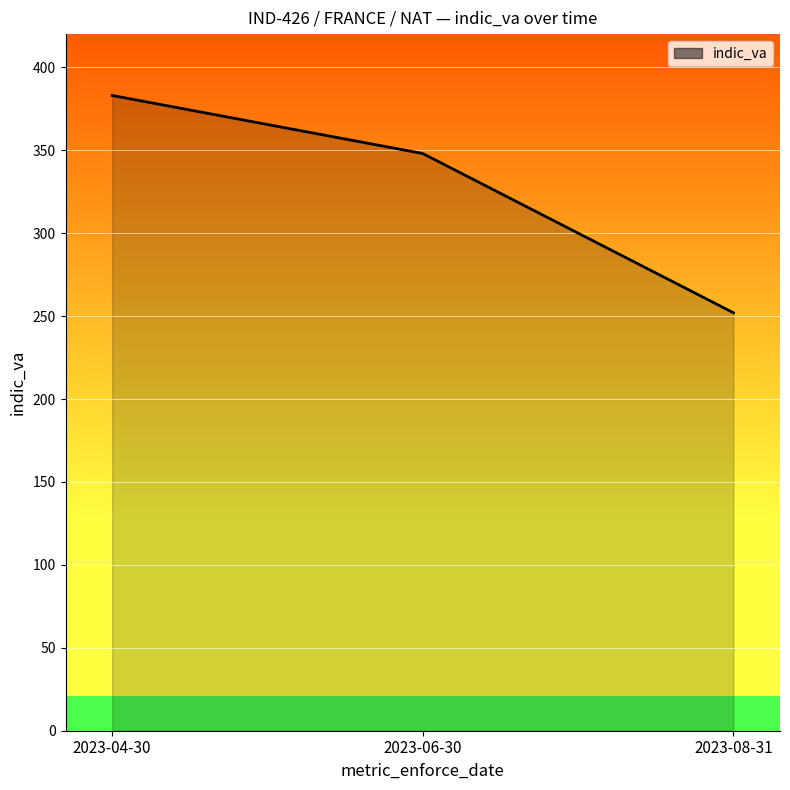

What value does the data have at 2023-08-31, to the nearest 50?

250